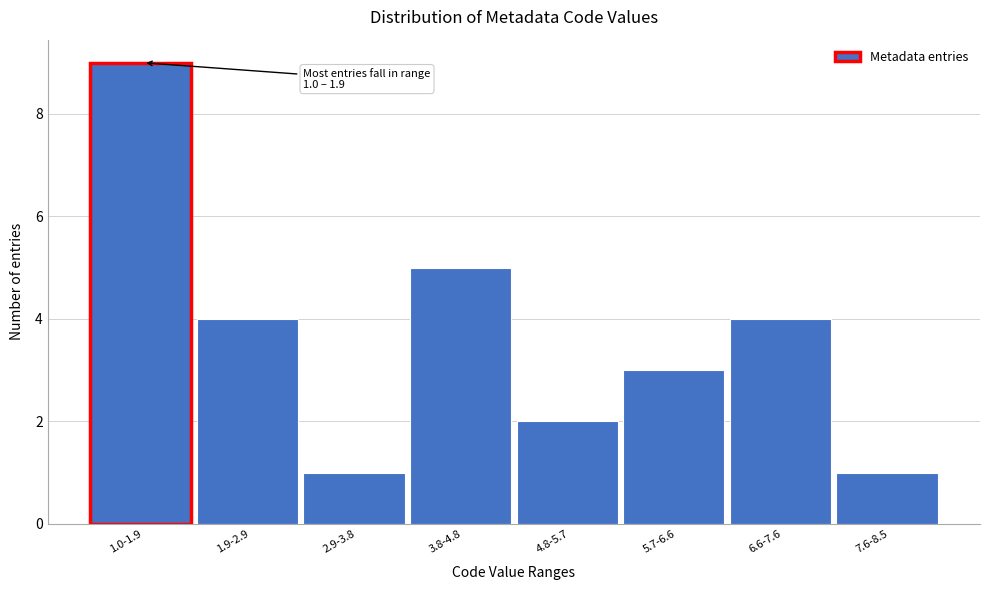

Reading left to right, what are all the values shown in this chart?

9	4	1	5	2	3	4	1